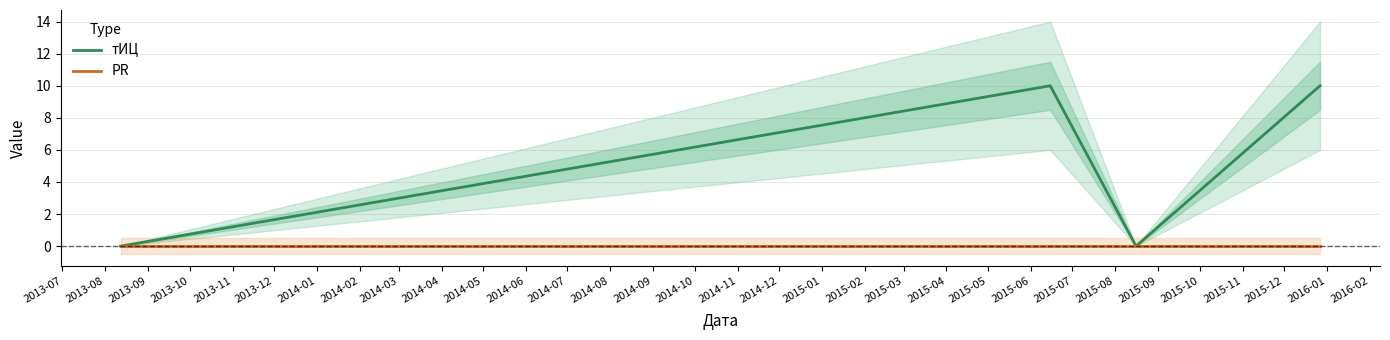

True or false: PR and тИЦ intersect in this chart.

False